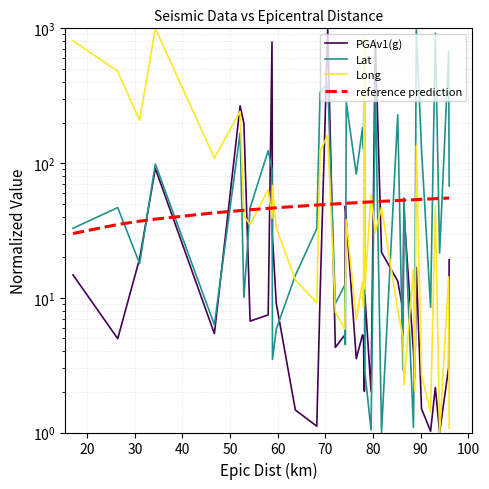

True or false: Long and reference prediction cross at least once.

True